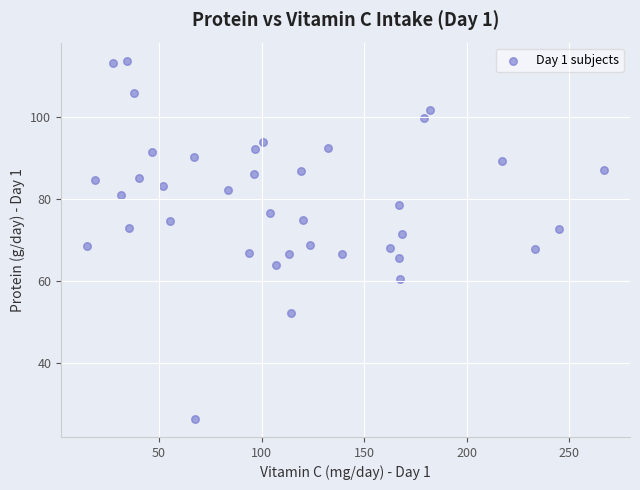

What is the range of X values (max minus min)?

252.3